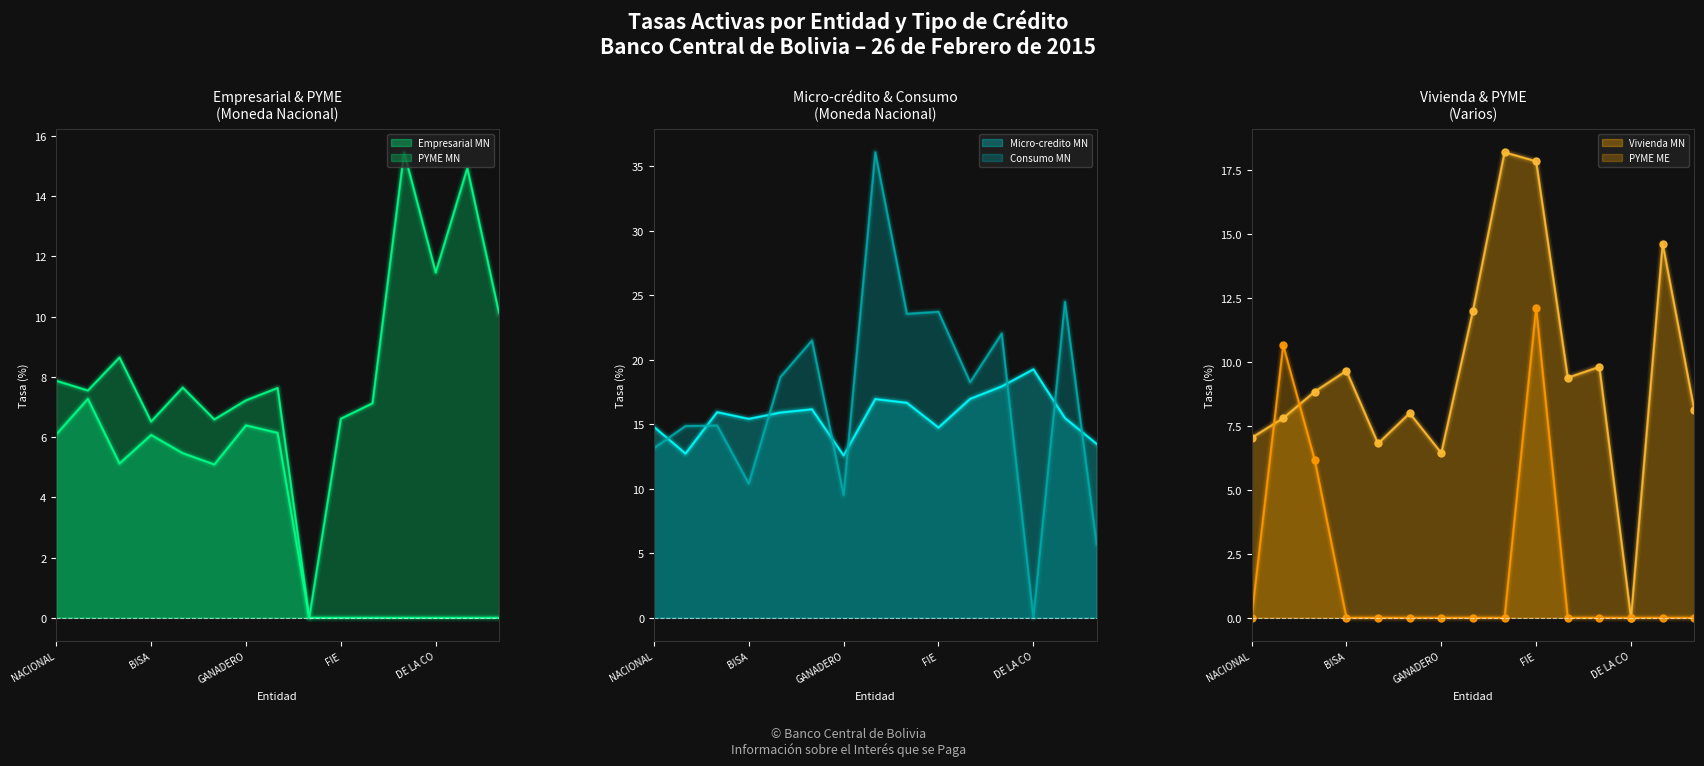

What is the highest value of the Micro-credito MN series?

19.3